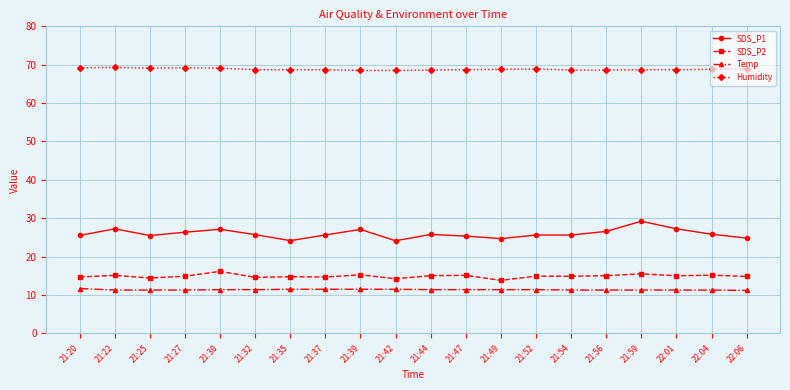

Read the Humidity value at 21:59.

68.7